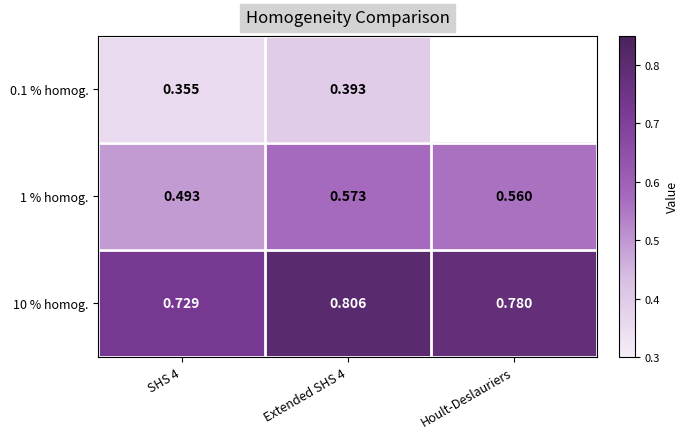

Is the value of 0.1 % homog. at Extended SHS 4 greater than the value of 1 % homog. at Hoult-Deslauriers?

No